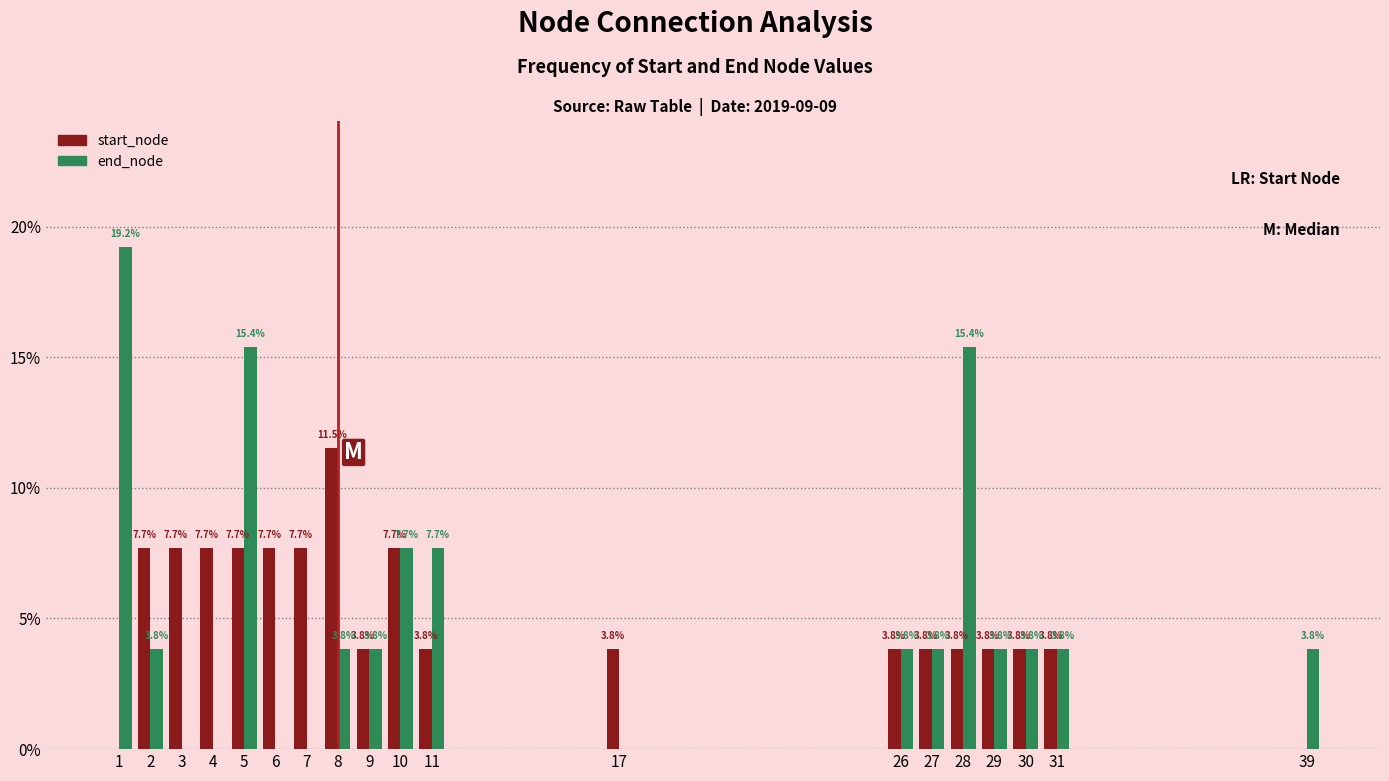

Reading left to right, what are all the values shown in this chart?

start_node: 1=0.0	2=7.7	3=7.7	4=7.7	5=7.7	6=7.7	7=7.7	8=11.5	9=3.8	10=7.7	11=3.8	17=3.8	26=3.8	27=3.8	28=3.8	29=3.8	30=3.8	31=3.8	39=0.0
end_node: 1=19.2	2=3.8	3=0.0	4=0.0	5=15.4	6=0.0	7=0.0	8=3.8	9=3.8	10=7.7	11=7.7	17=0.0	26=3.8	27=3.8	28=15.4	29=3.8	30=3.8	31=3.8	39=3.8